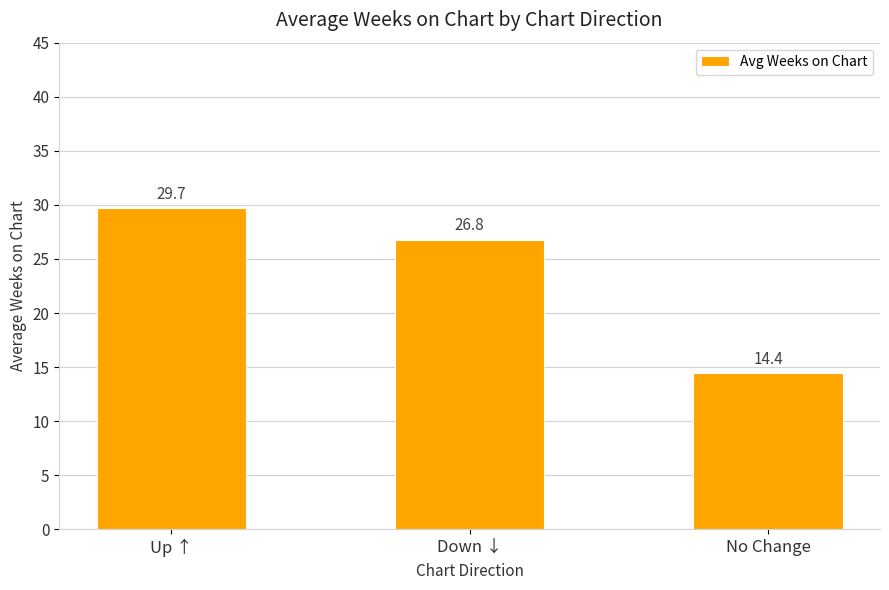

Reading left to right, transcribe all the data shown in this chart.

29.7	26.8	14.4